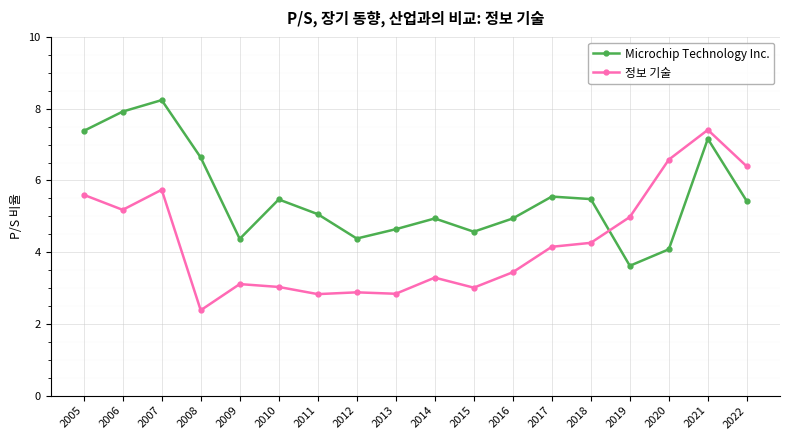

What is the greatest value displayed?

8.2